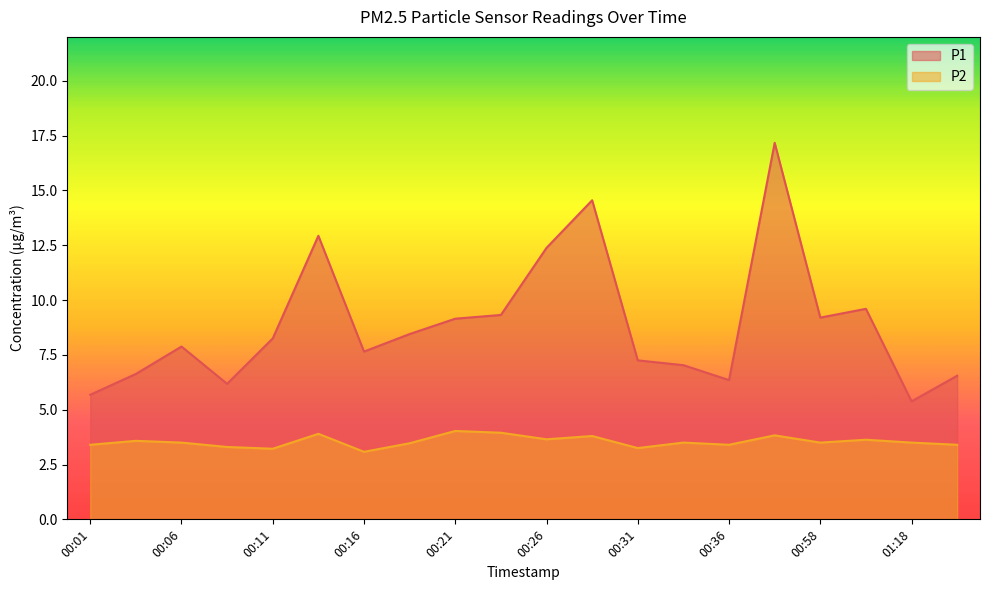

True or false: P2 and P1 cross at least once.

False